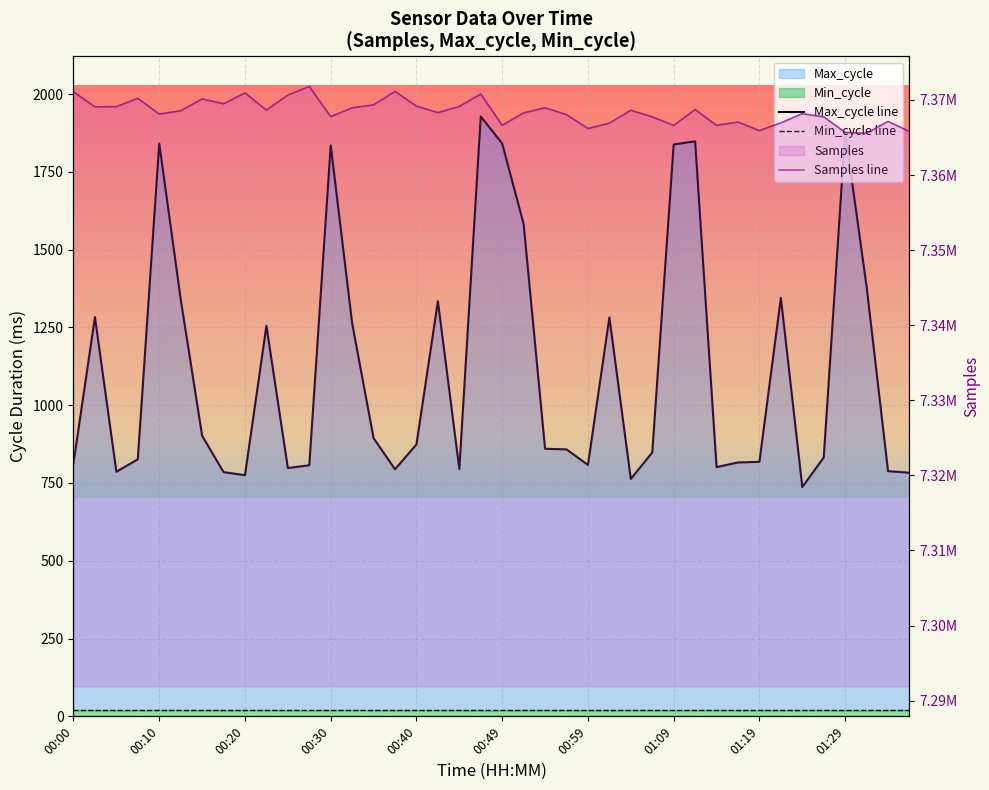

At how many categories does at least one series exceed 4135088?

40